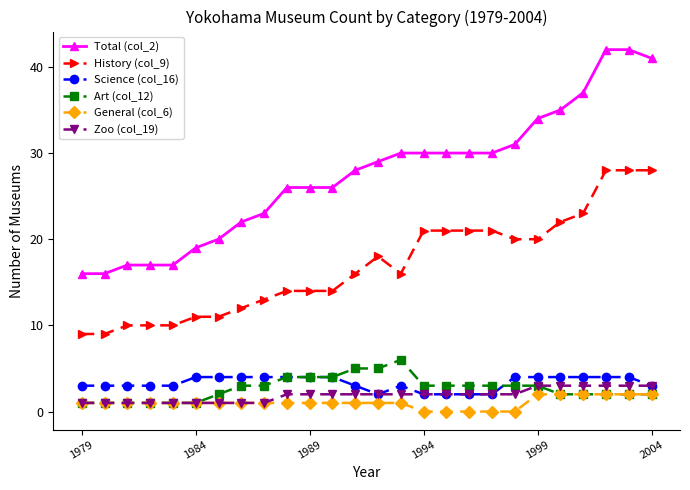

How many categories are shown in the chart?

26